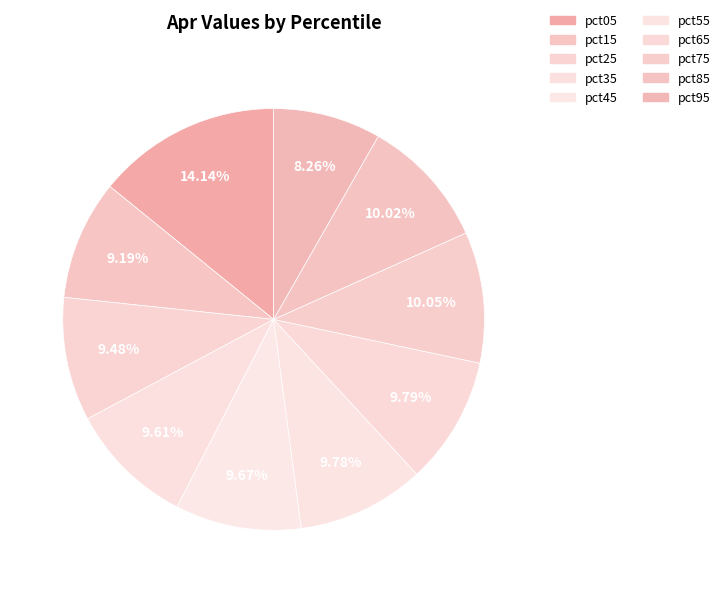

Which has a higher value, pct35 or pct95?

pct35